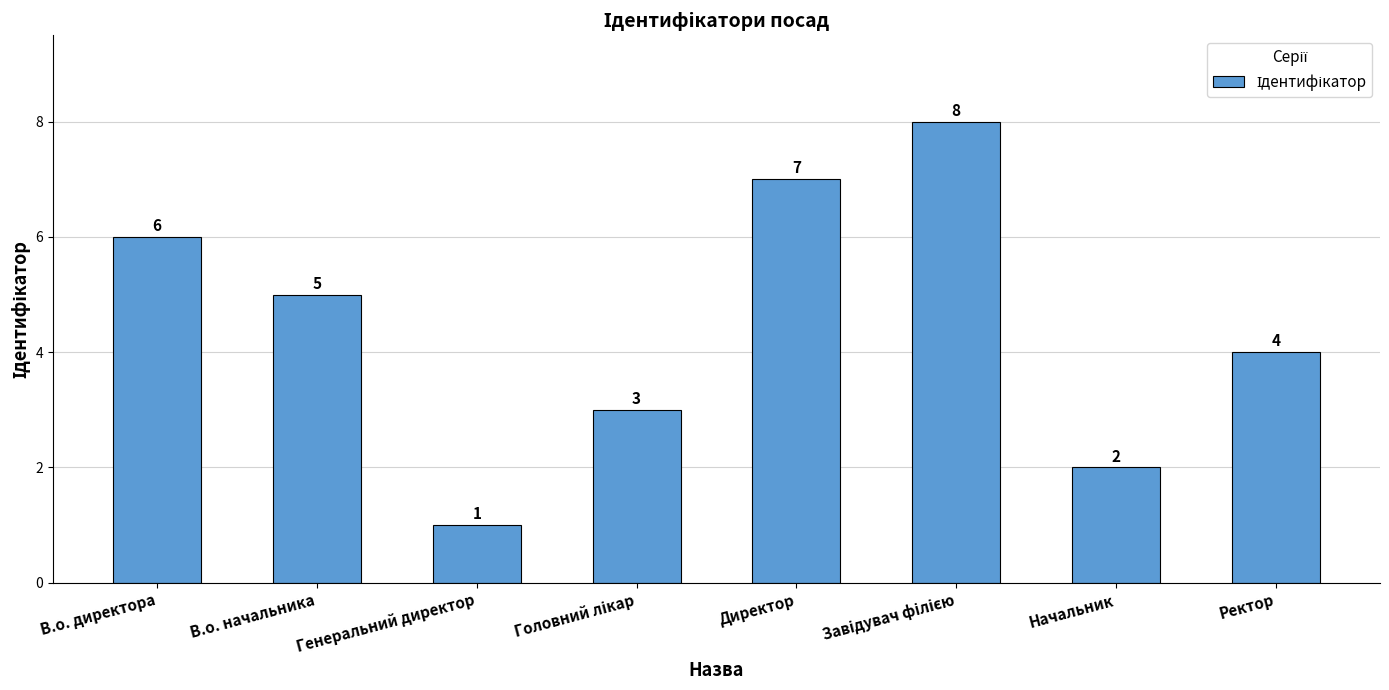

Reading left to right, what are all the values shown in this chart?

6	5	1	3	7	8	2	4